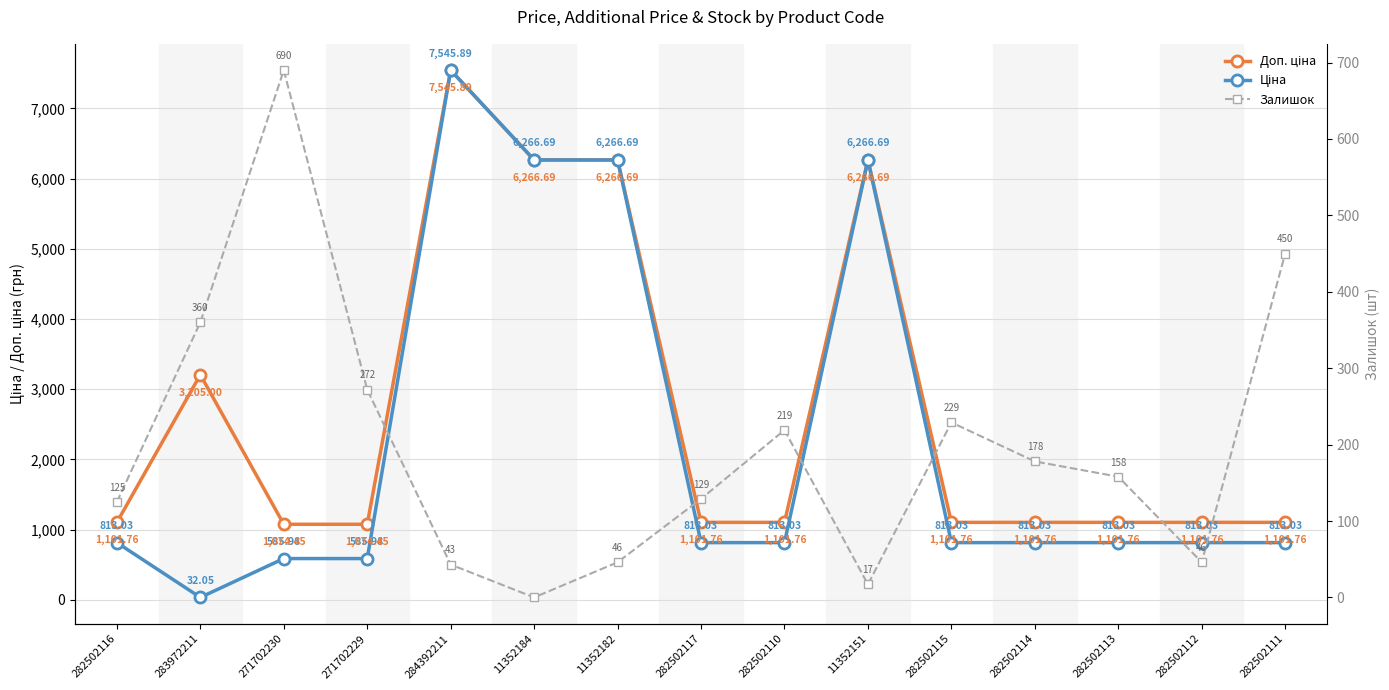

The value of Доп. ціна at 282502112 is 1101.8. True or false?

True